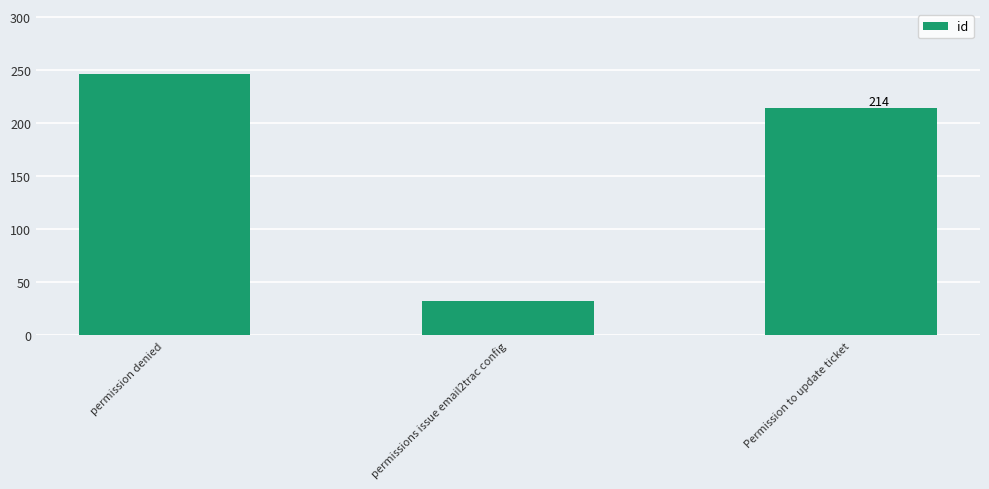

What is the value of the 1st bar from the left?

246